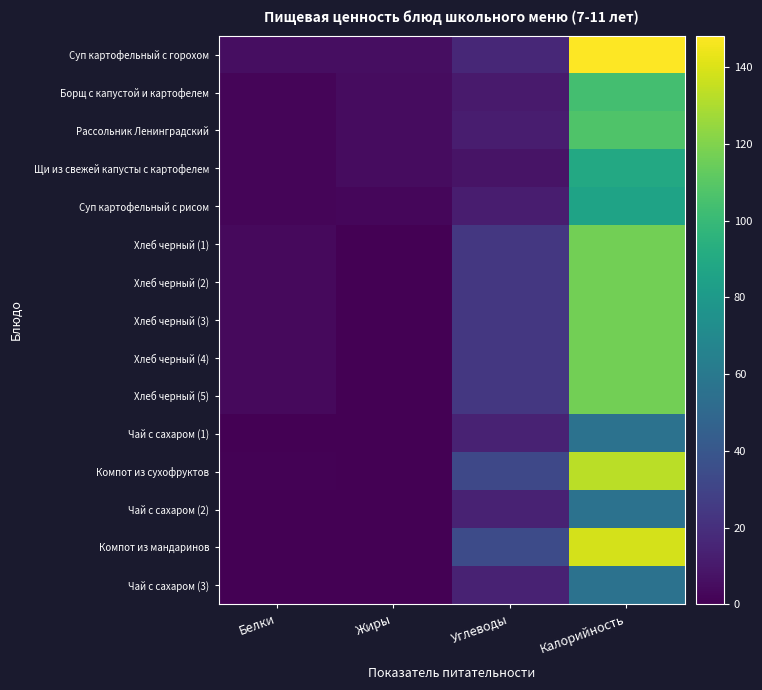

What is the total value across all series at Жиры?

25.5